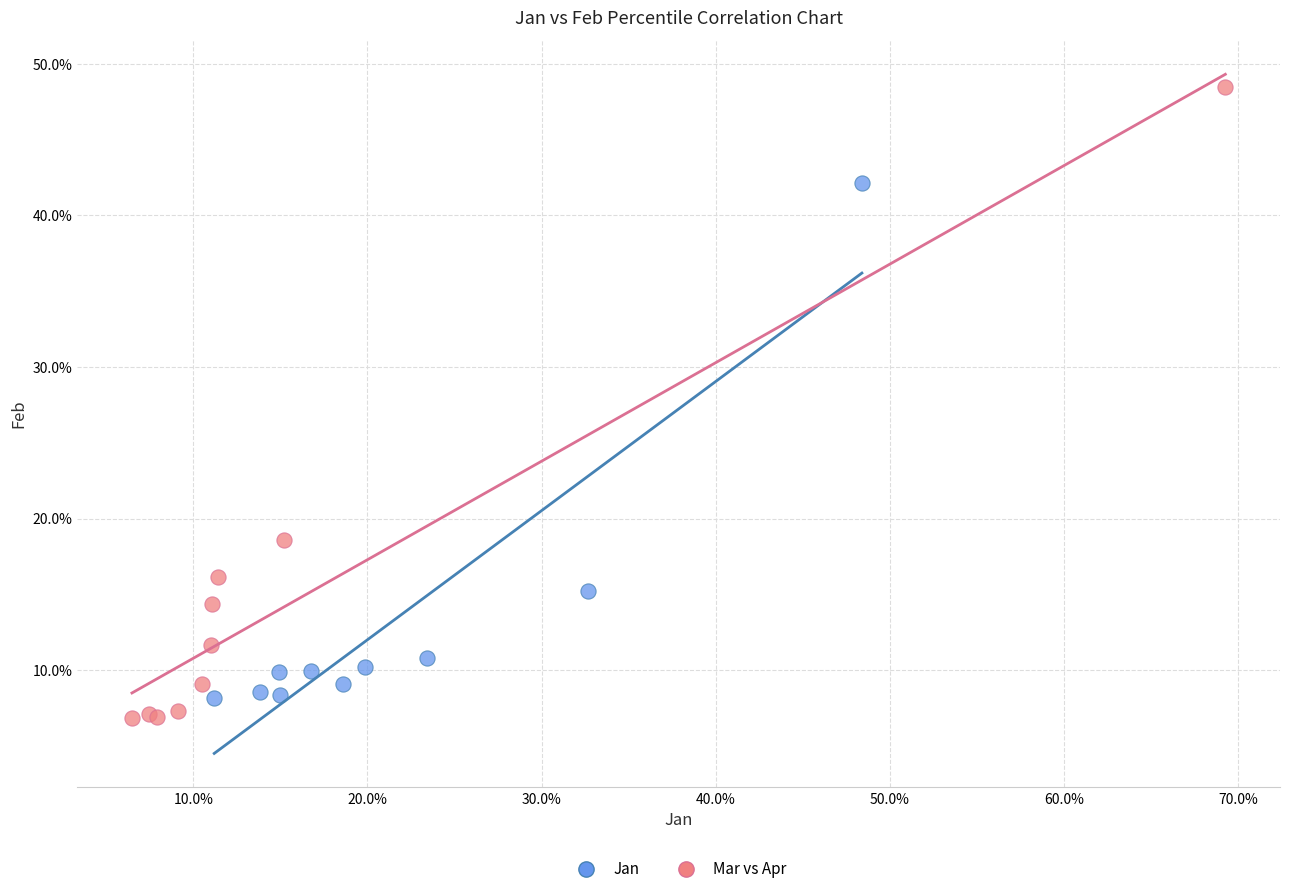

What are all the series names shown in the legend?

Jan, Mar vs Apr